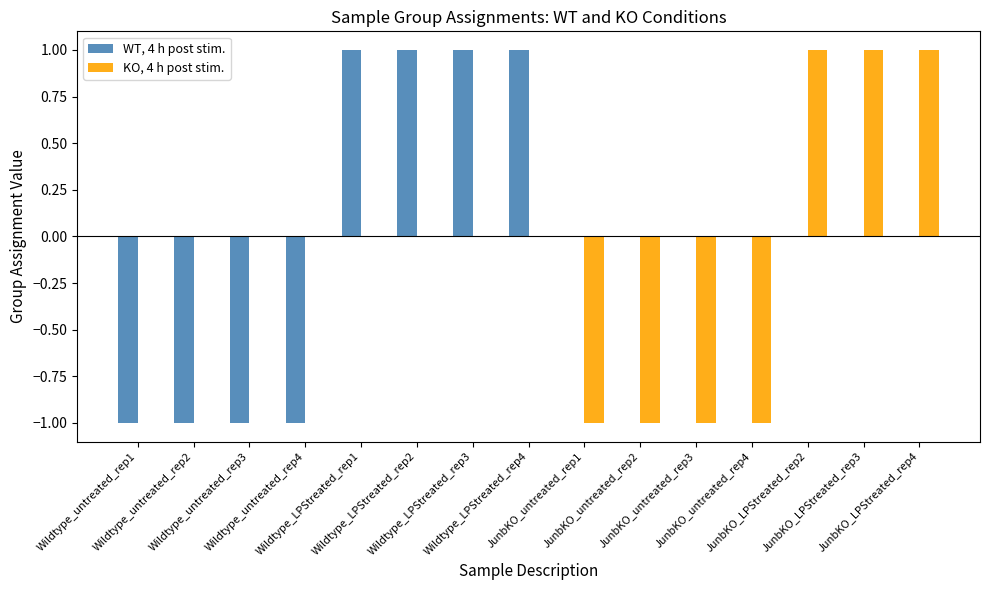

Does the chart contain stacked bars?

No